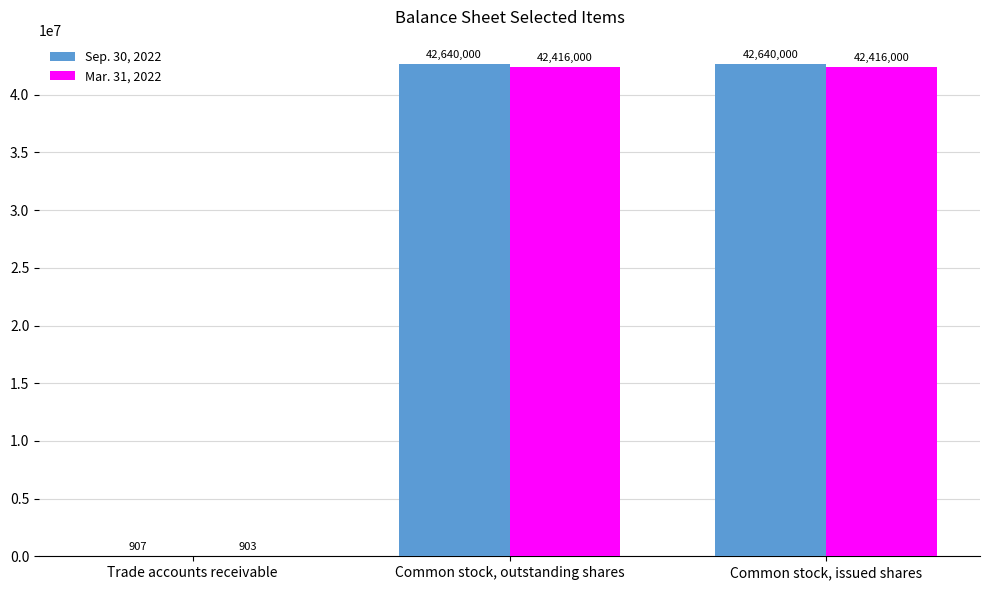

Between Trade accounts receivable and Common stock, outstanding shares, which series saw the biggest shift?

Sep. 30, 2022